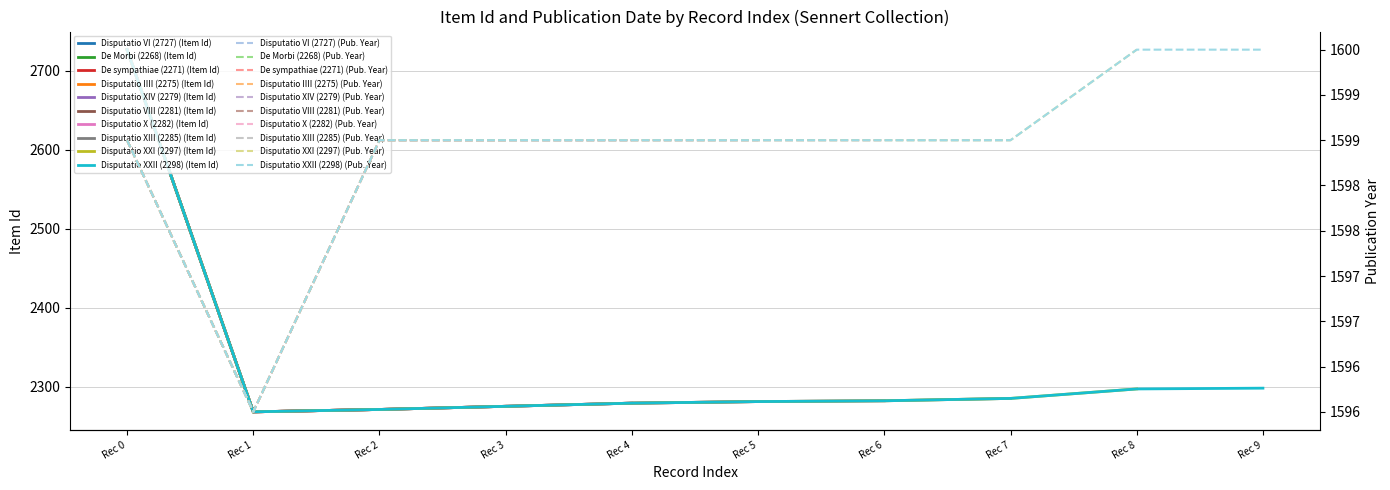

Which series has the largest range (max minus min)?

Item Id